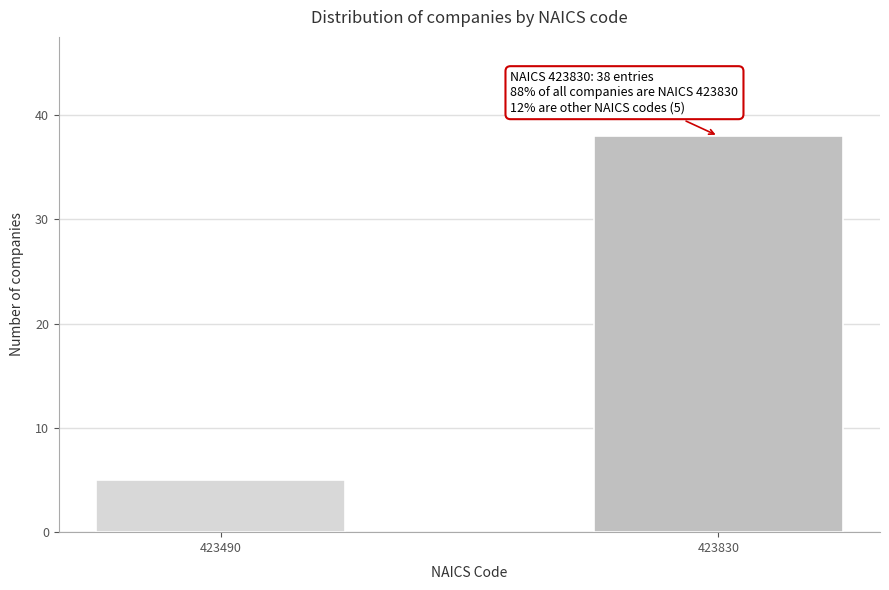

Reading right to left, extract all data points from this chart.

423830=38	423490=5